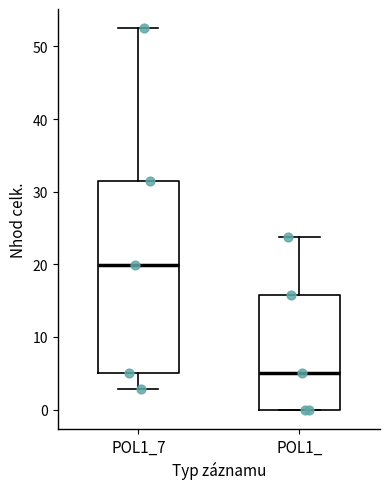

Comparing the boxes themselves (not the whiskers), which one is the tallest?

POL1_7